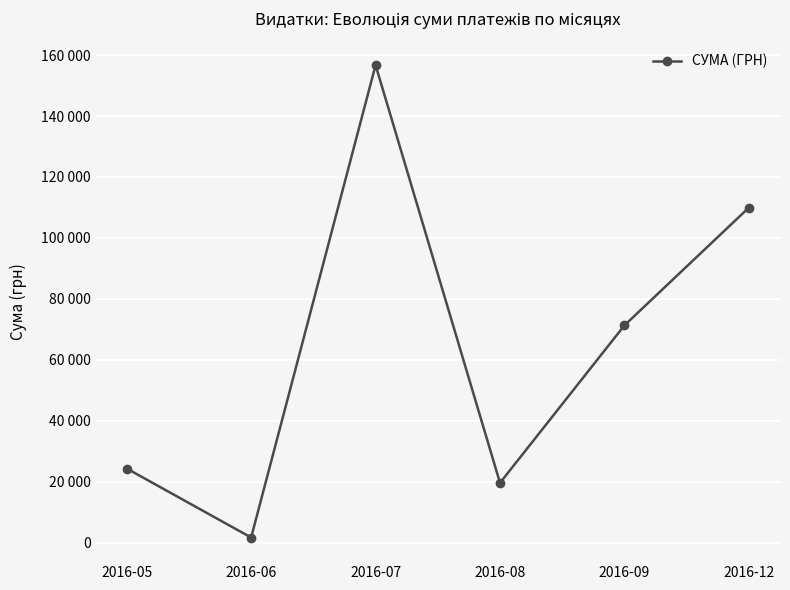

True or false: the data shows 24368.7 at 2016-05.

True